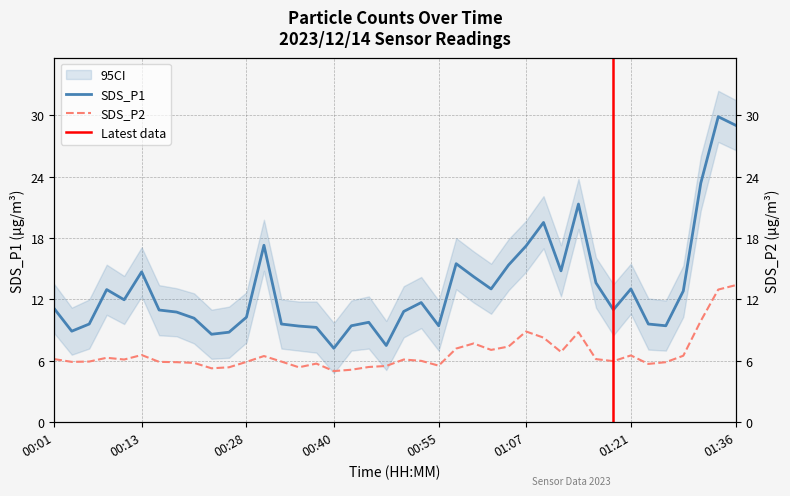

Rank the categories by SDS_P1 value from highest to lowest.

01:33, 01:36, 01:31, 01:14, 01:09, 00:30, 01:07, 00:57, 01:04, 01:12, 00:13, 00:59, 01:16, 01:02, 01:21, 00:08, 01:29, 00:11, 00:52, 00:01, 01:19, 00:16, 00:50, 00:18, 00:28, 00:21, 00:45, 00:06, 00:33, 01:24, 00:42, 00:55, 01:26, 00:35, 00:38, 00:04, 00:25, 00:23, 00:47, 00:40